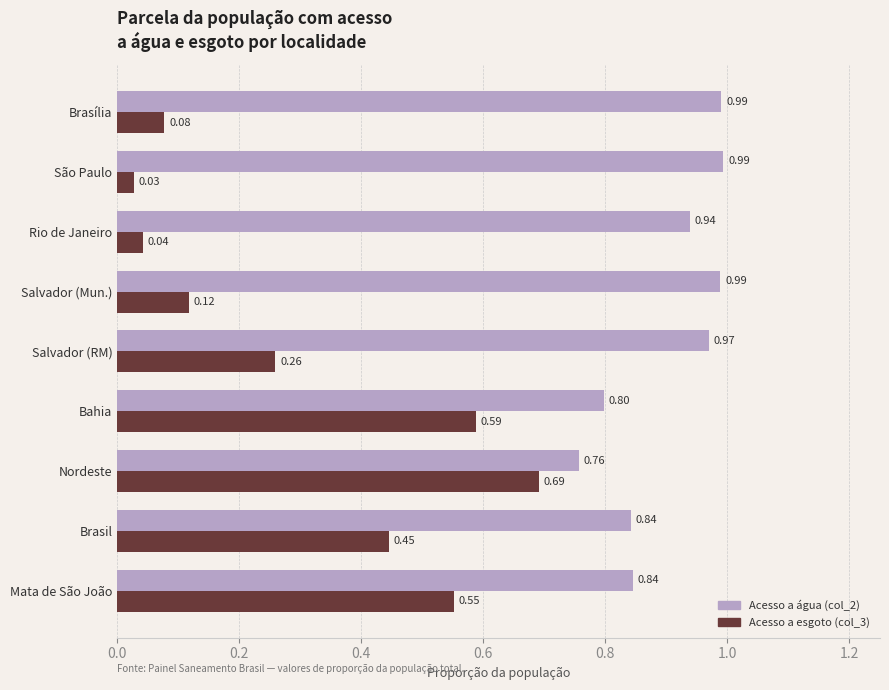

What is the total value across all series at Salvador (Mun.)?

1.1